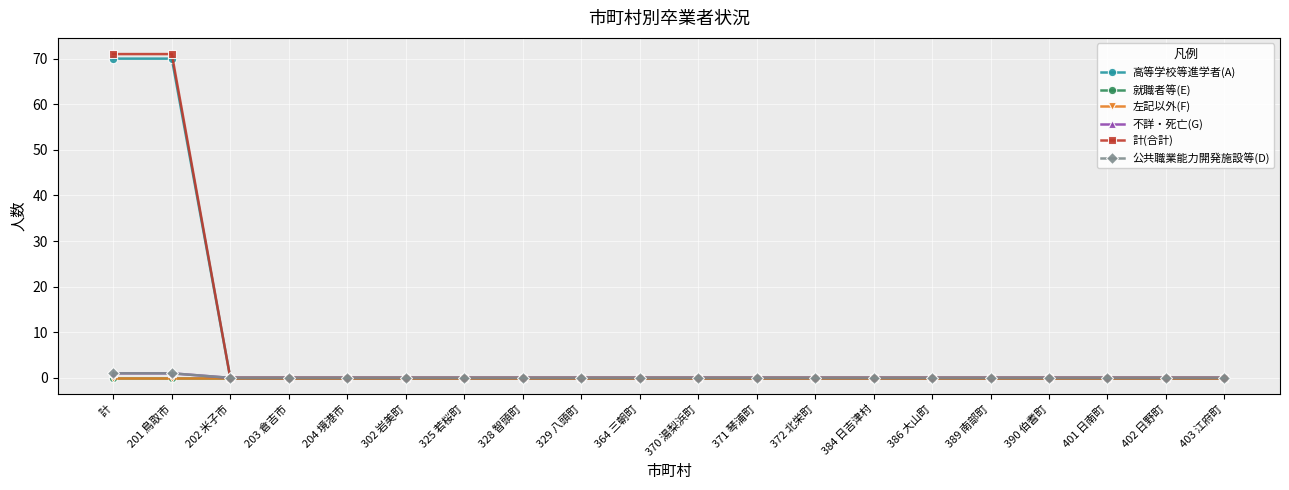

List the series in order of their peak value, highest first.

計(合計), 高等学校等進学者(A), 不詳・死亡(G), 公共職業能力開発施設等(D), 就職者等(E), 左記以外(F)